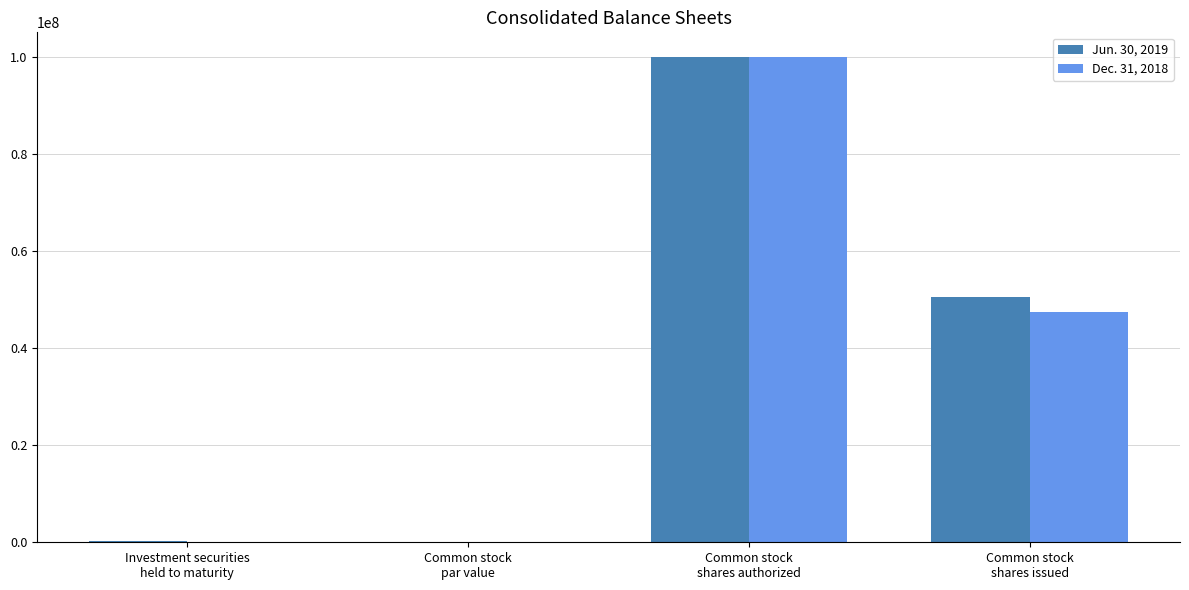

What is the maximum value for Jun. 30, 2019?

100000000